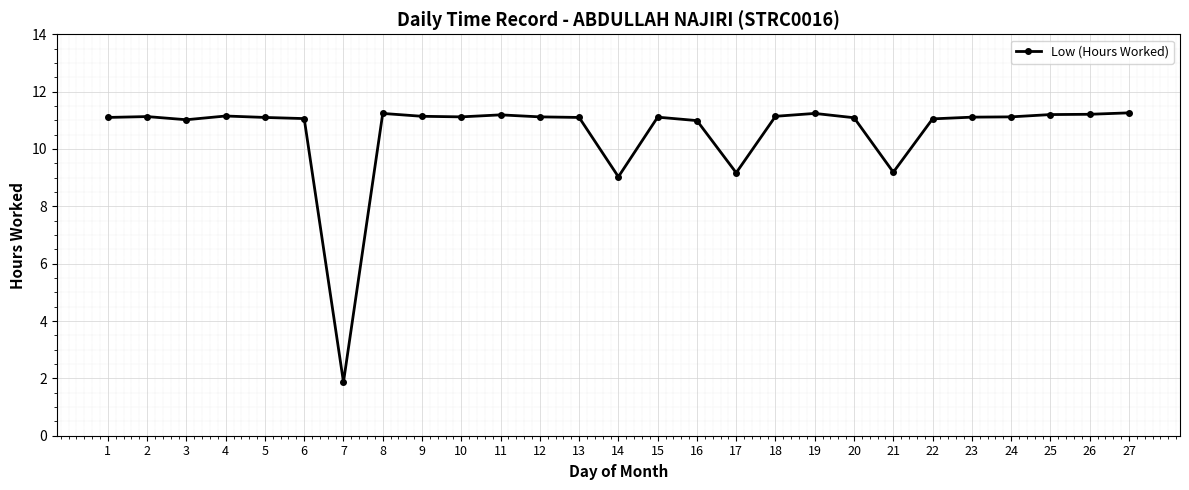

Count the number of data series in this chart.

1